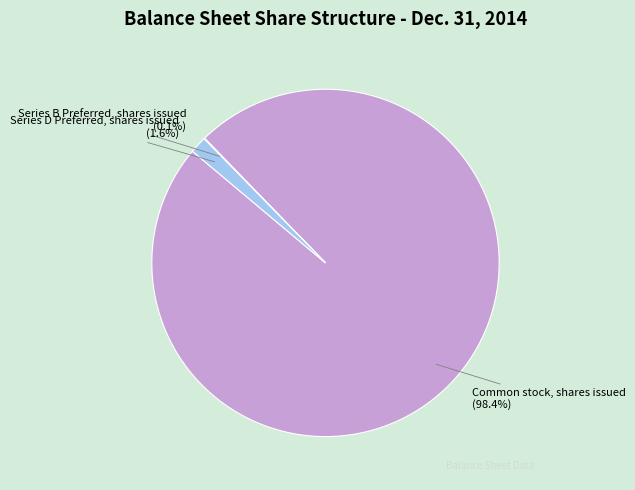

Combined, do Common stock, shares issued and Series D Preferred, shares issued account for over 50%?

Yes